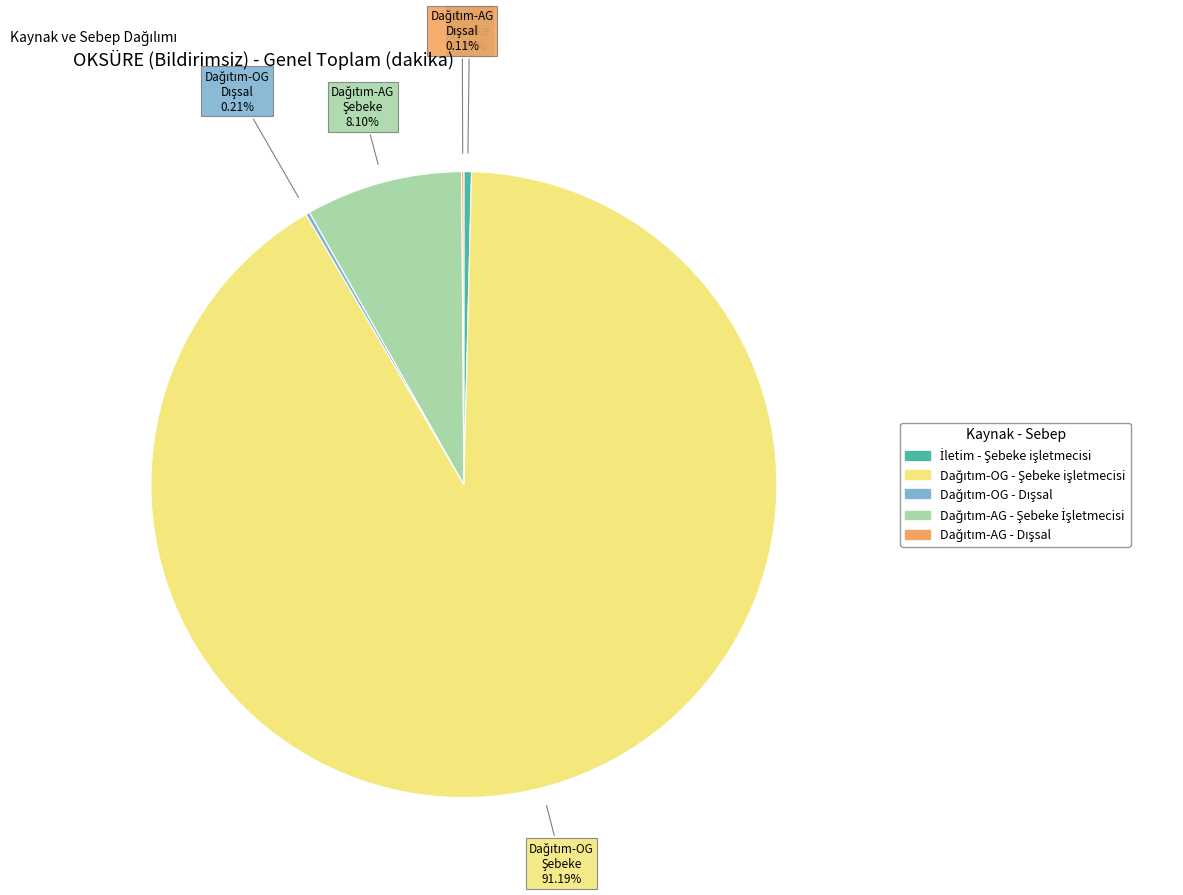

Is there a majority slice in this chart?

Yes